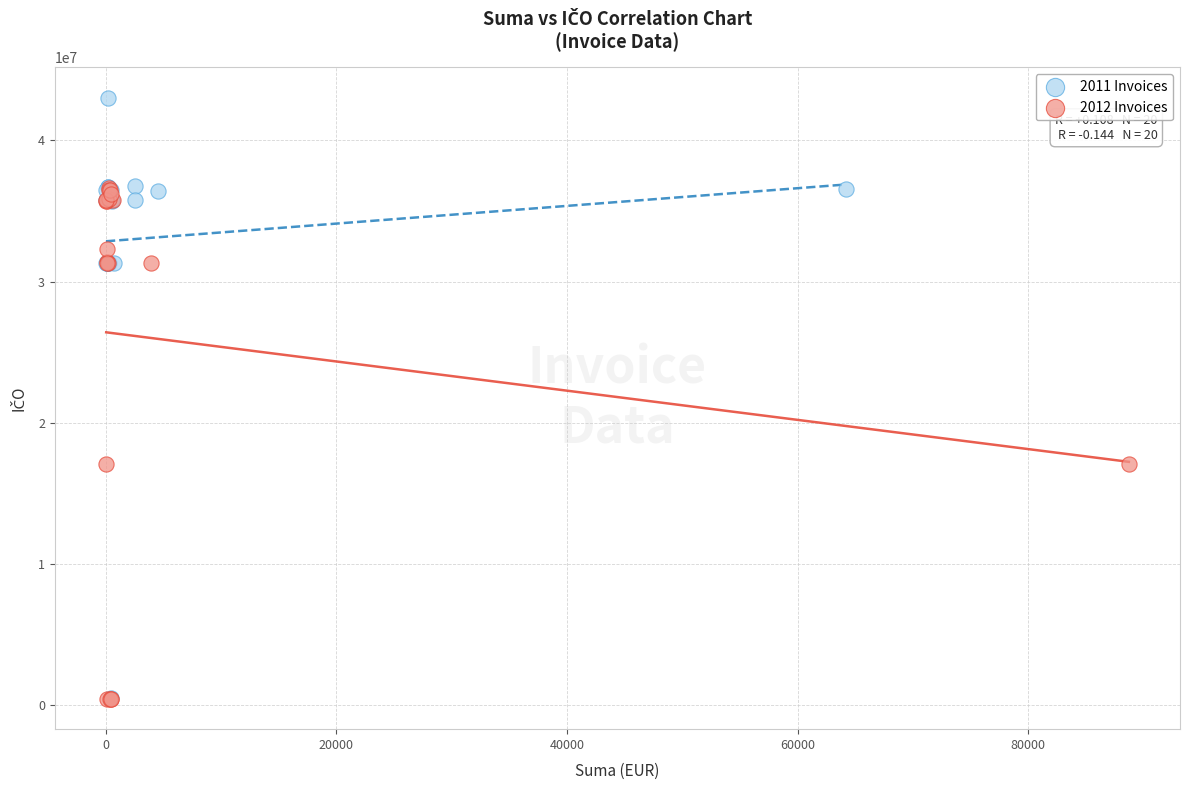

What are all the series names shown in the legend?

2011 Invoices, 2012 Invoices